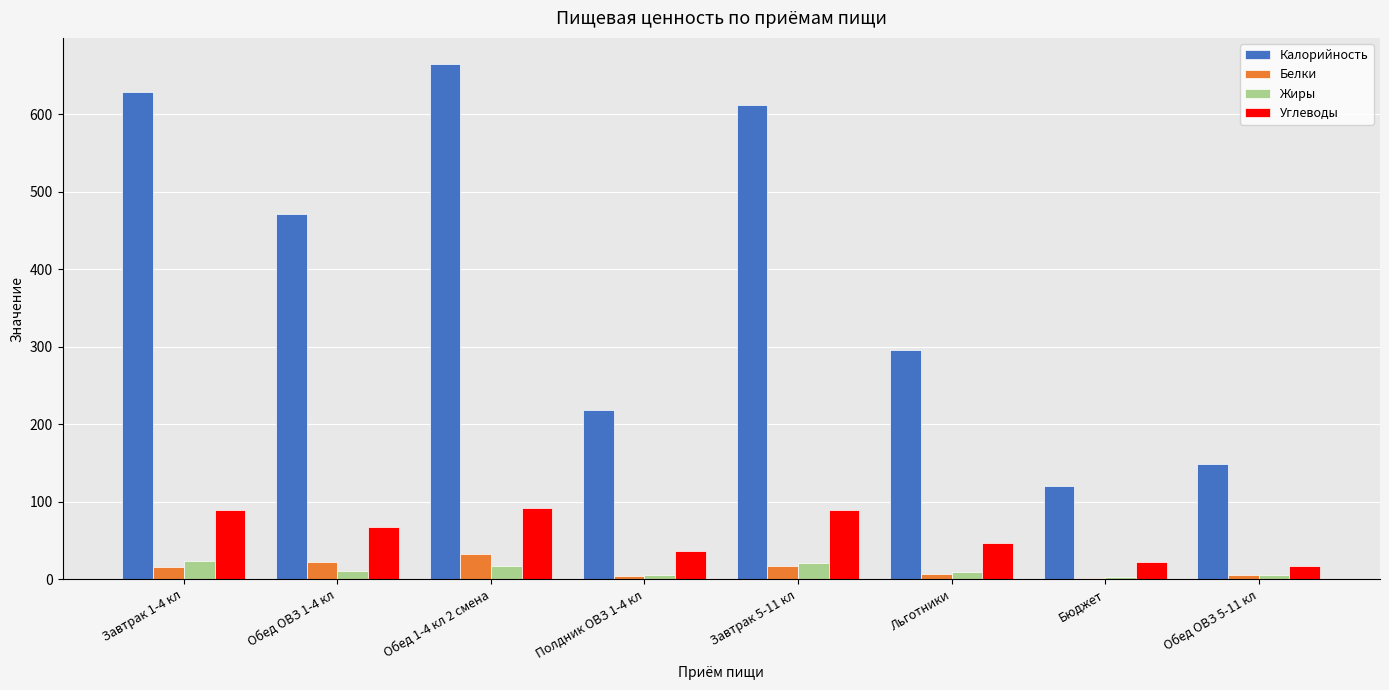

Is the value of Белки at Полдник ОВЗ 1-4 кл greater than the value of Углеводы at Обед 1-4 кл 2 смена?

No